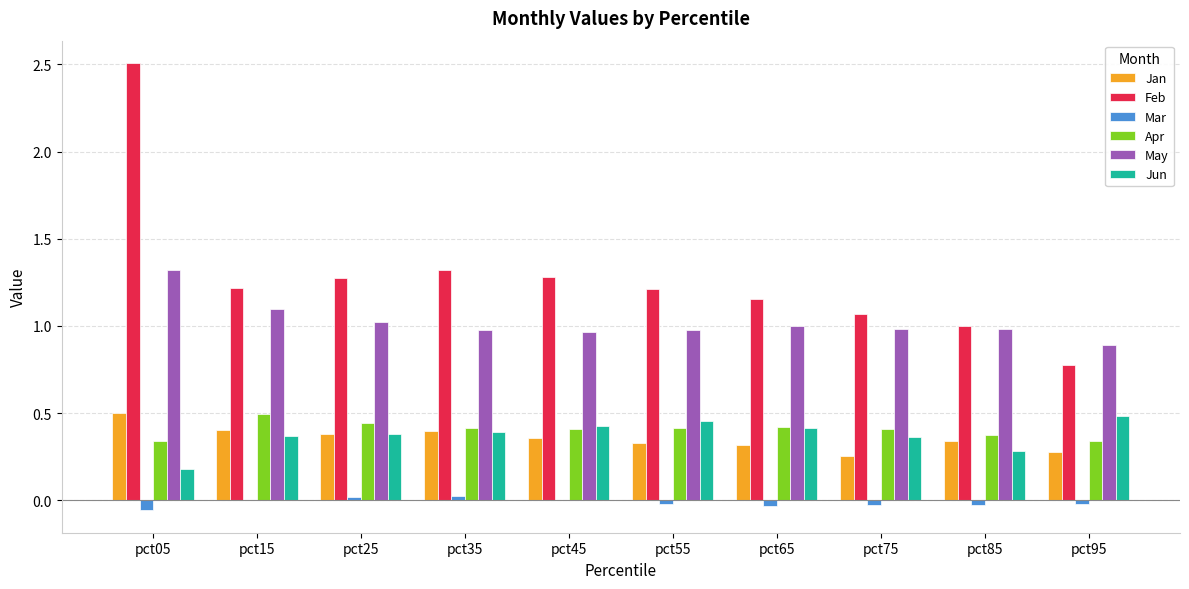

How many groups of bars are there?

10